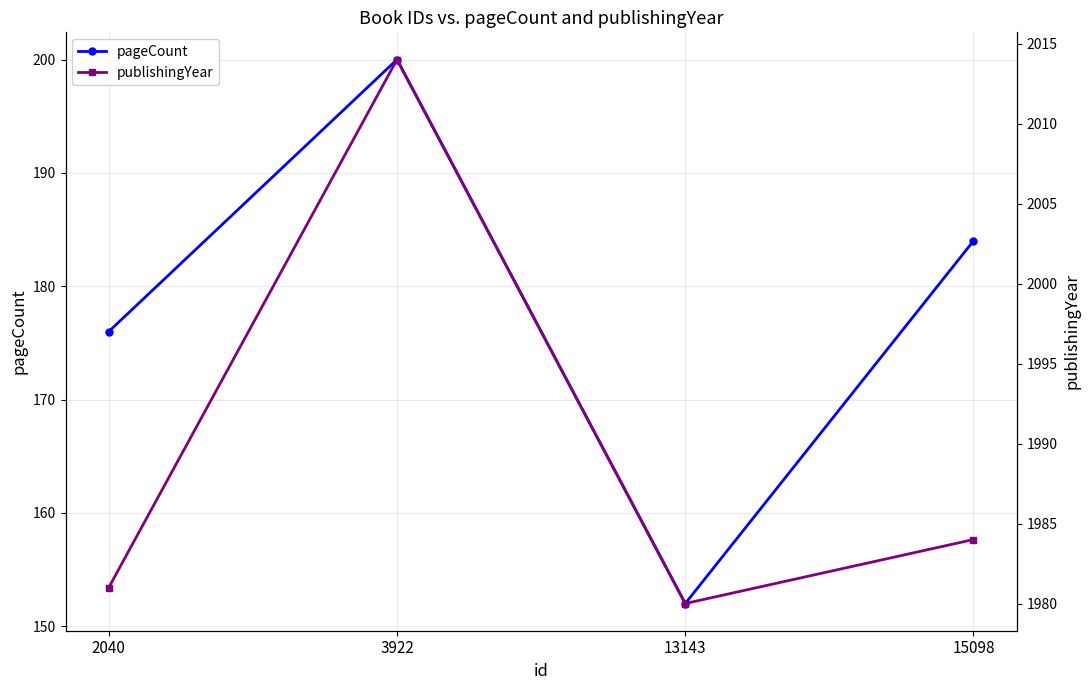

Does the chart display data point markers on the line(s)?

Yes